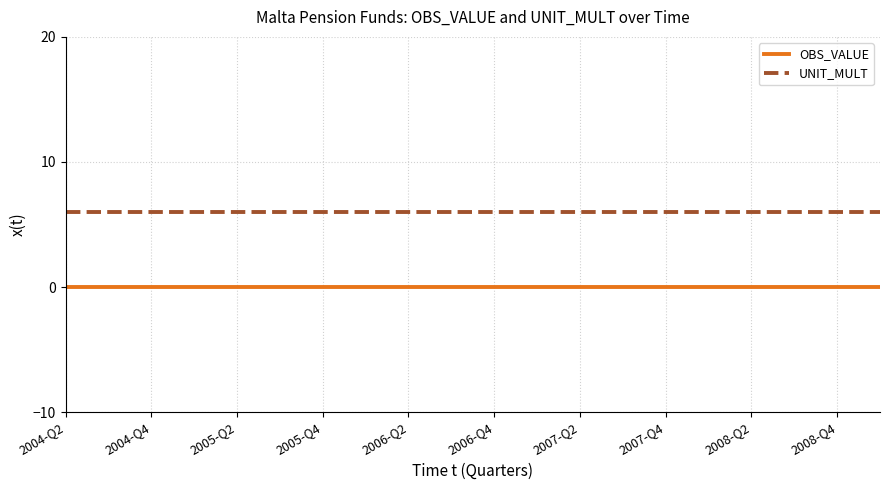

True or false: OBS_VALUE and UNIT_MULT intersect in this chart.

False